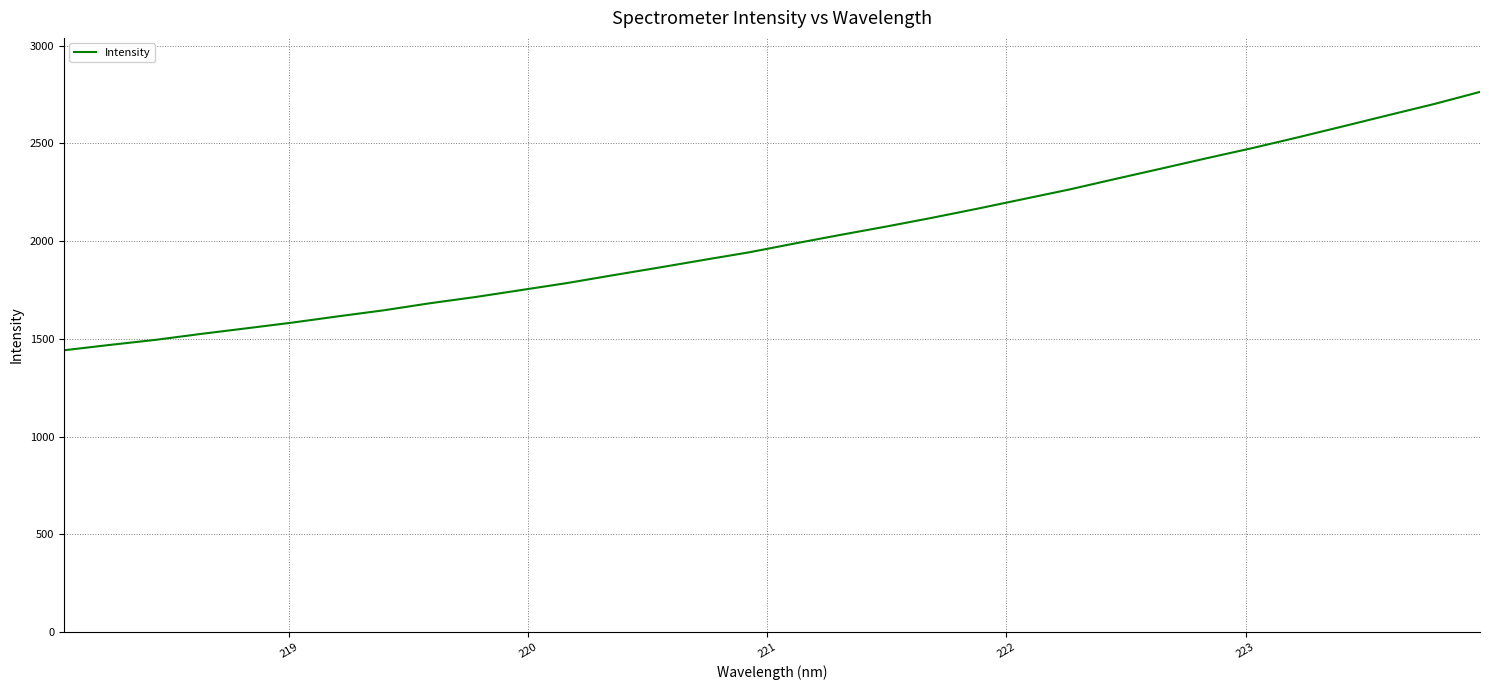

What is the difference between the maximum and minimum values?

1322.3